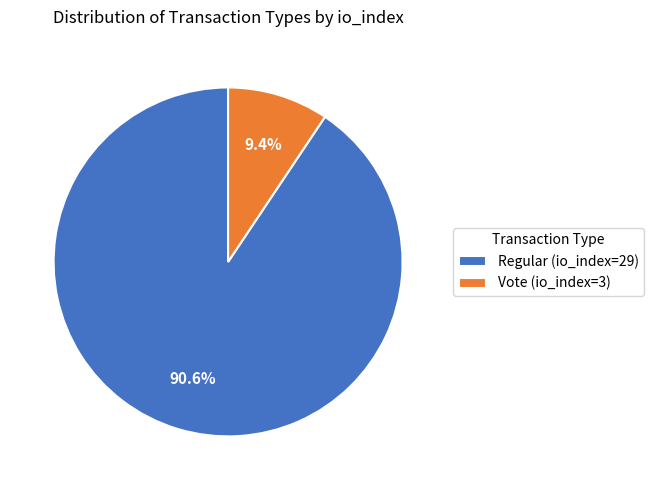

To the nearest percent, what is the combined percentage of Regular (io_index=29) and Vote (io_index=3)?

100%